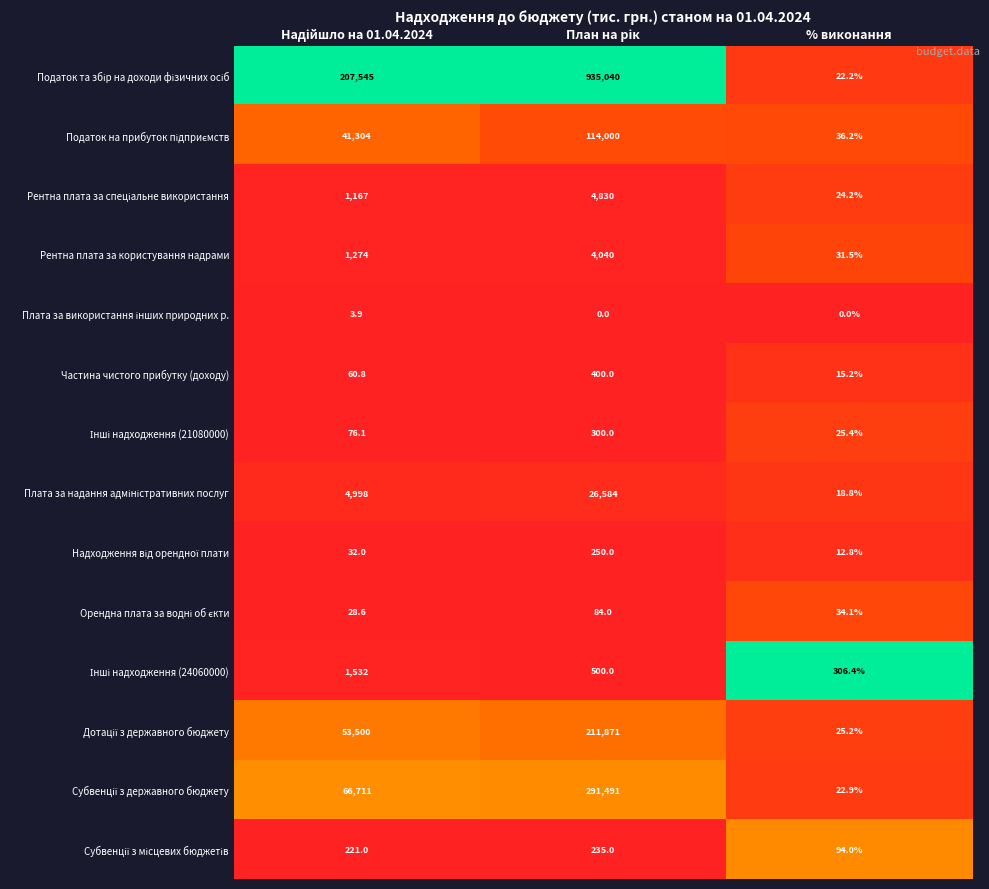

What is the difference between the highest and lowest values at % виконання?

306.4